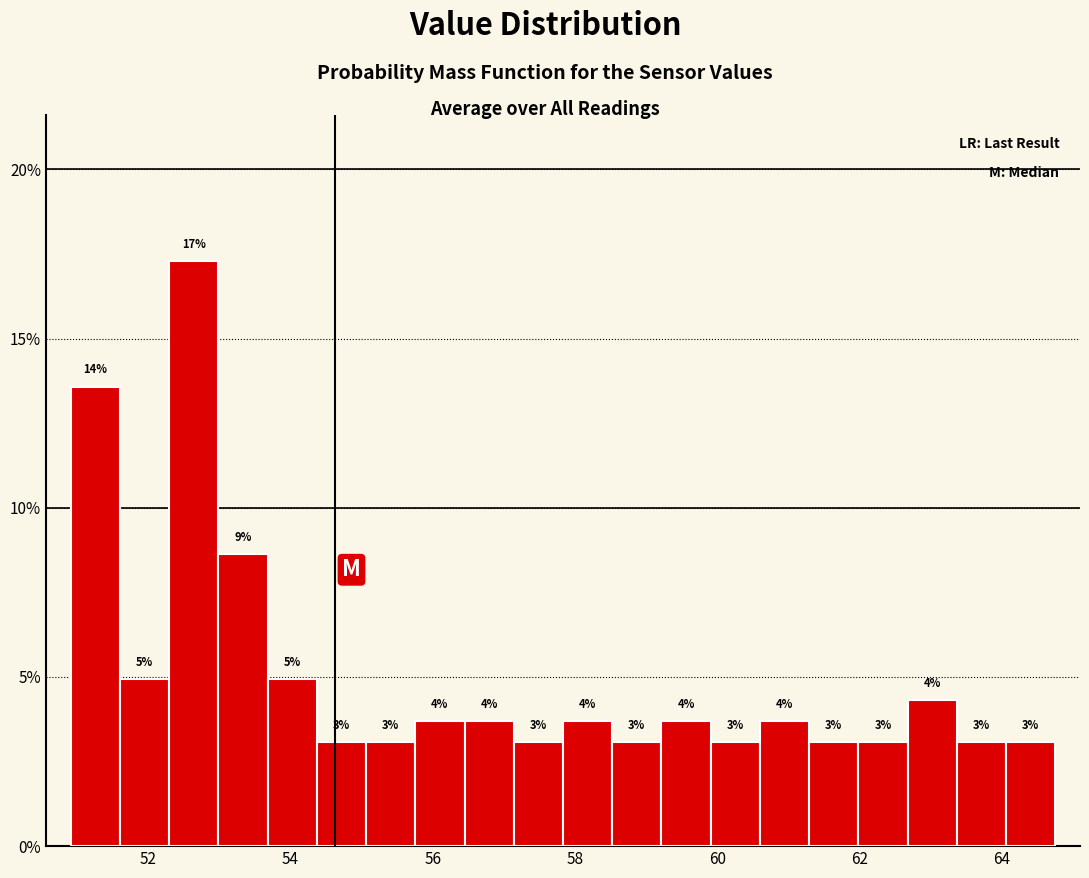

Around what value on the x-axis is the tallest bar? Give the approximate position of its centre, as read against the axis.

52.6